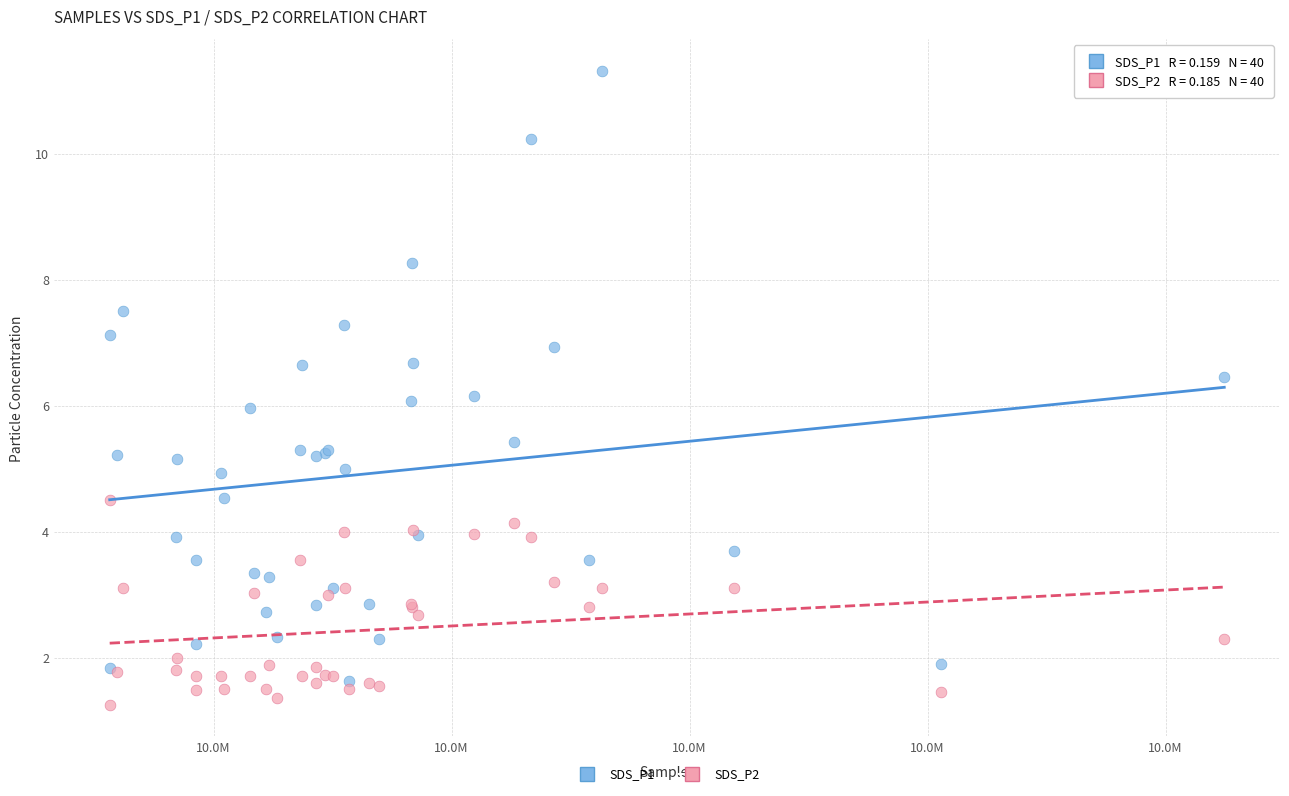

Which series has the largest Y range (max minus min)?

SDS_P1